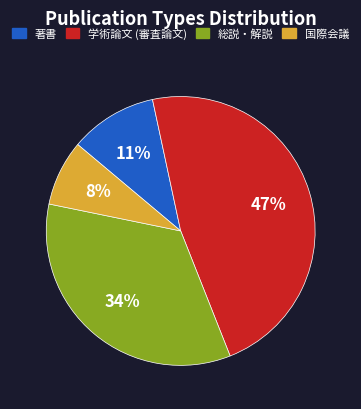

What is the smallest slice in the pie chart?

国際会議